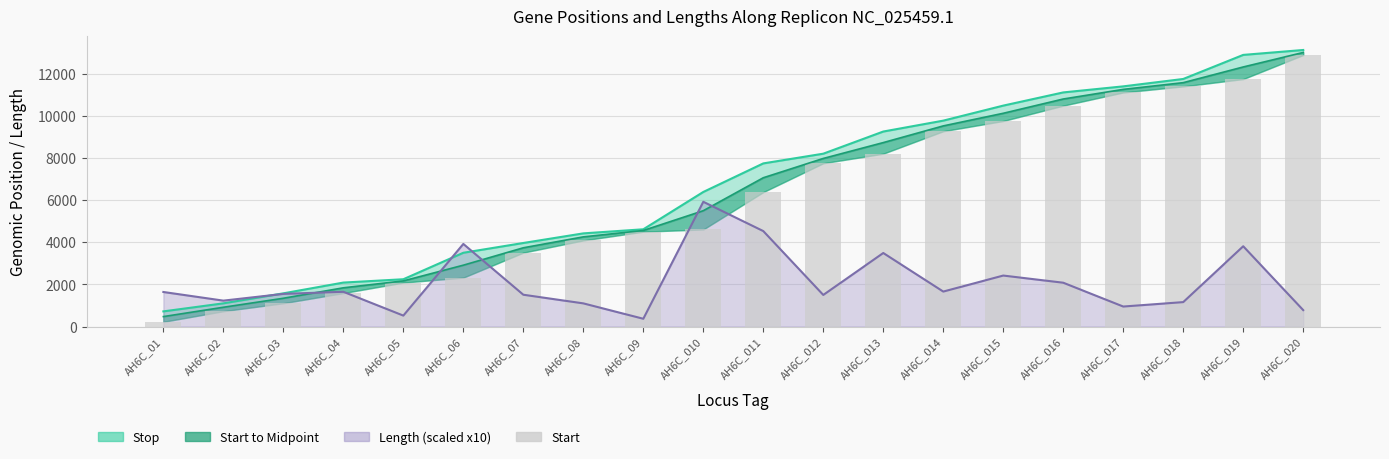

What is the difference between the highest and lowest values at AH6C_02?

500